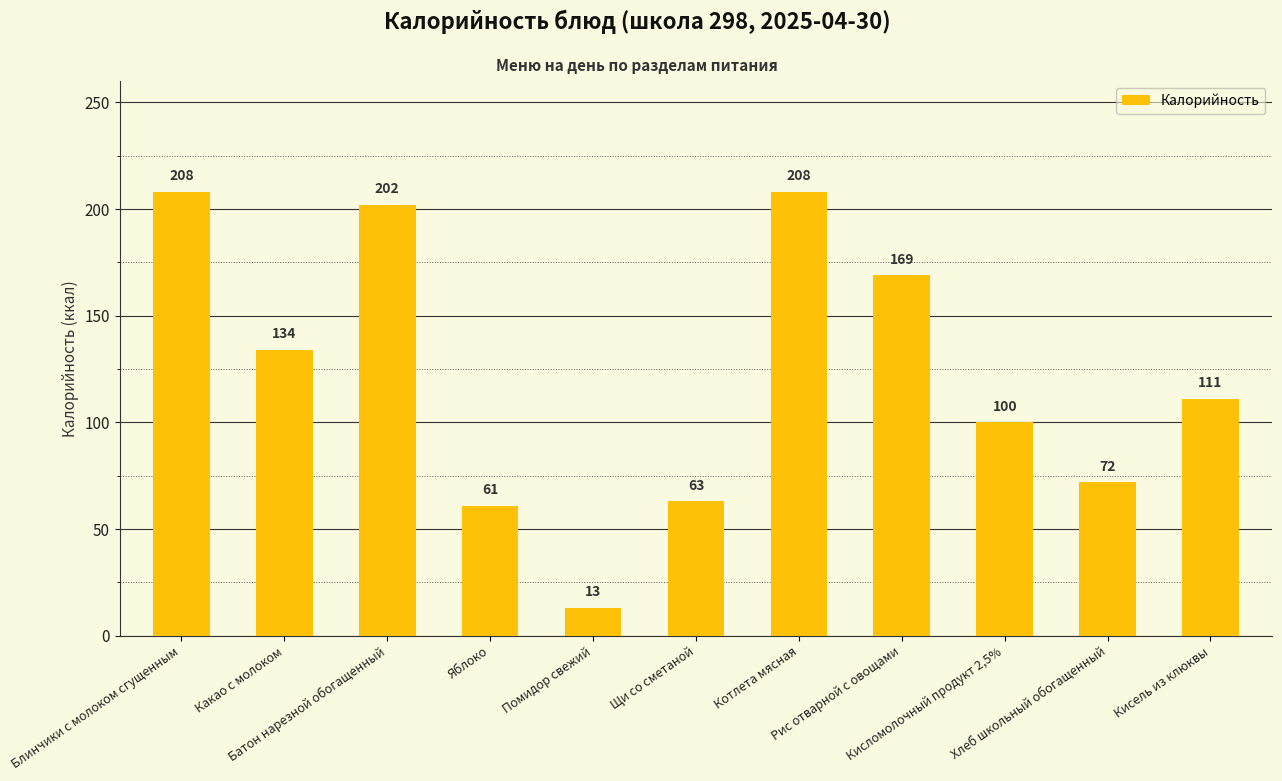

What is the maximum value shown in the chart?

208